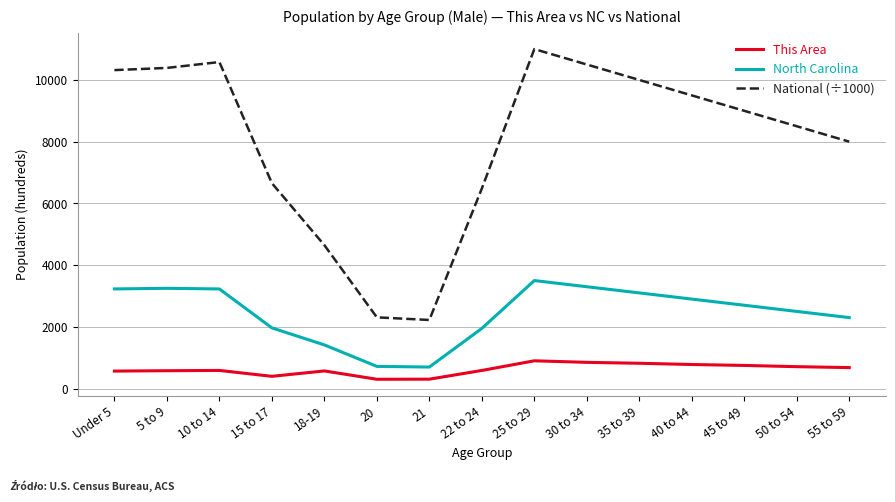

At which category is the sum across all series the highest?

25 to 29